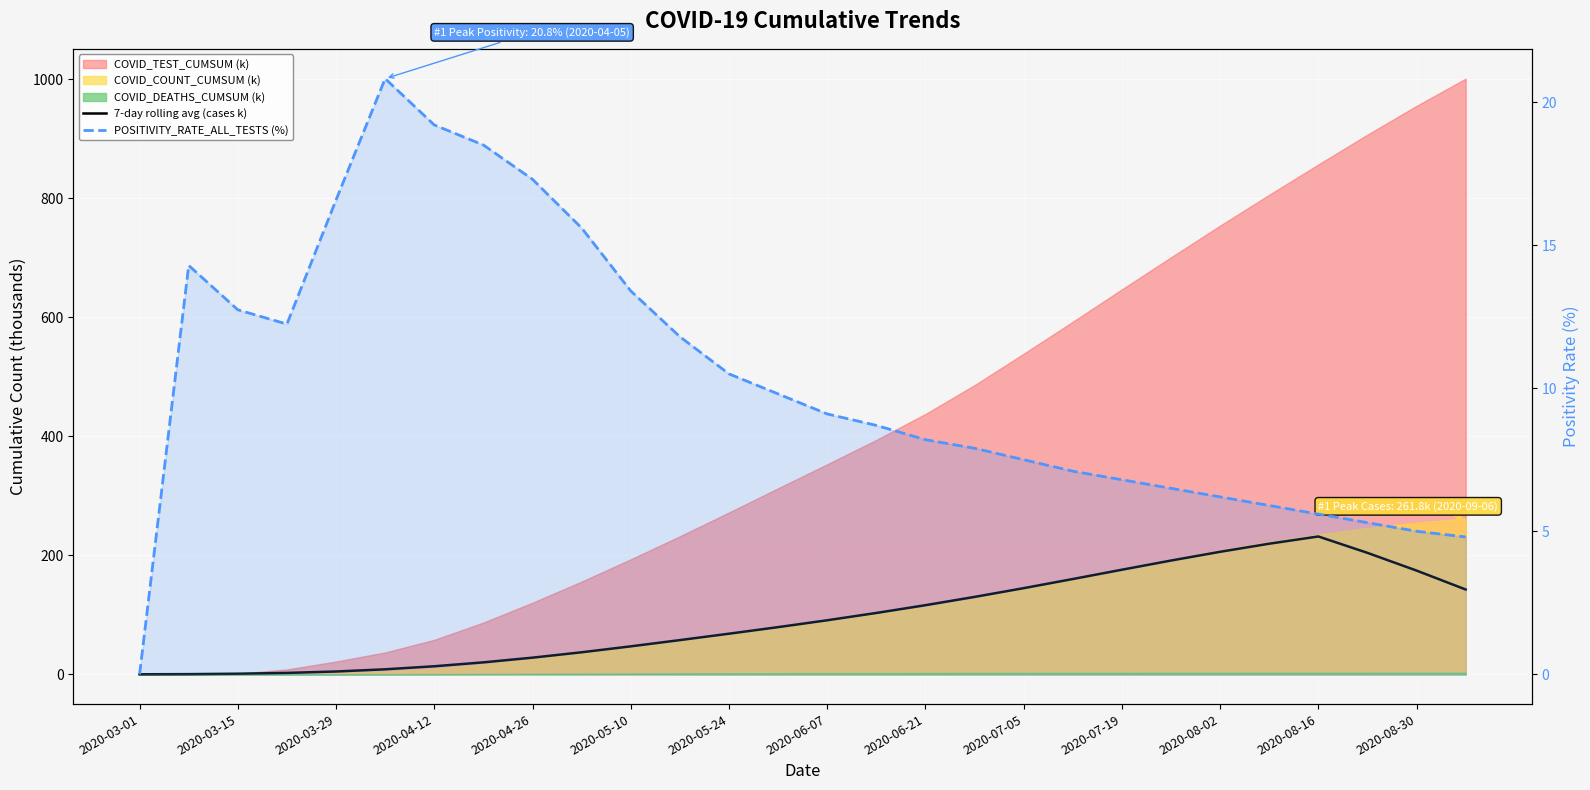

Between which two adjacent categories do 7-day rolling avg (cases k) and POSITIVITY_RATE_ALL_TESTS (%) first intersect?

2020-03-01 and 2020-03-15